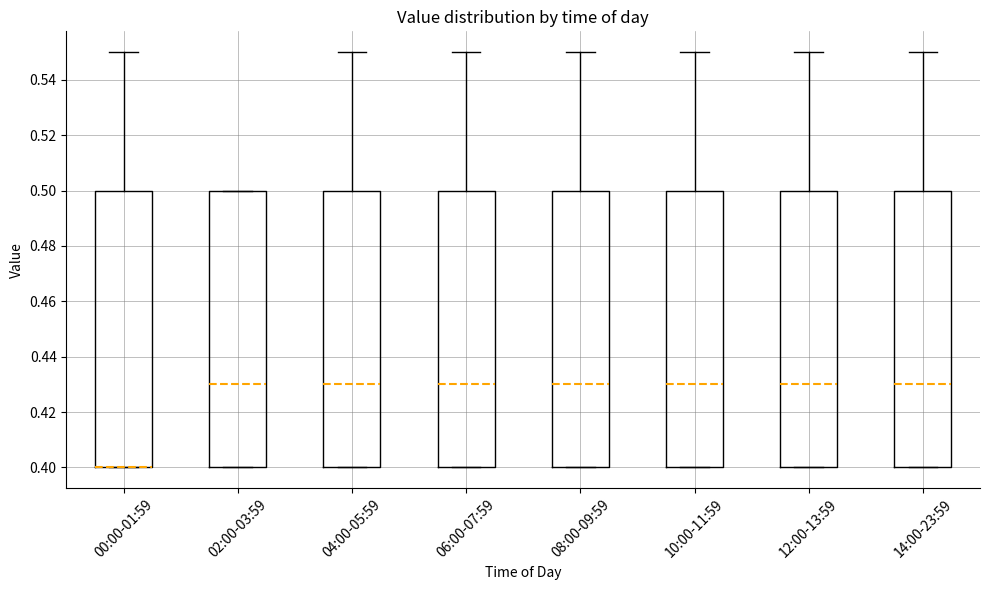

Reading left to right, transcribe this box plot: for each box, give where its median line is, the range the box spans, and where its two whiskers end, as read against the y-axis. The values are not printed on the chart, so give them approximately, as read against the axis.

00:00-01:59: median 0.40 (drawn on the box's lower edge), box 0.40 to 0.50, whiskers 0.40 to 0.55
02:00-03:59: median 0.43, box 0.40 to 0.50, whiskers 0.40 to 0.50
04:00-05:59: median 0.43, box 0.40 to 0.50, whiskers 0.40 to 0.55
06:00-07:59: median 0.43, box 0.40 to 0.50, whiskers 0.40 to 0.55
08:00-09:59: median 0.43, box 0.40 to 0.50, whiskers 0.40 to 0.55
10:00-11:59: median 0.43, box 0.40 to 0.50, whiskers 0.40 to 0.55
12:00-13:59: median 0.43, box 0.40 to 0.50, whiskers 0.40 to 0.55
14:00-23:59: median 0.43, box 0.40 to 0.50, whiskers 0.40 to 0.55